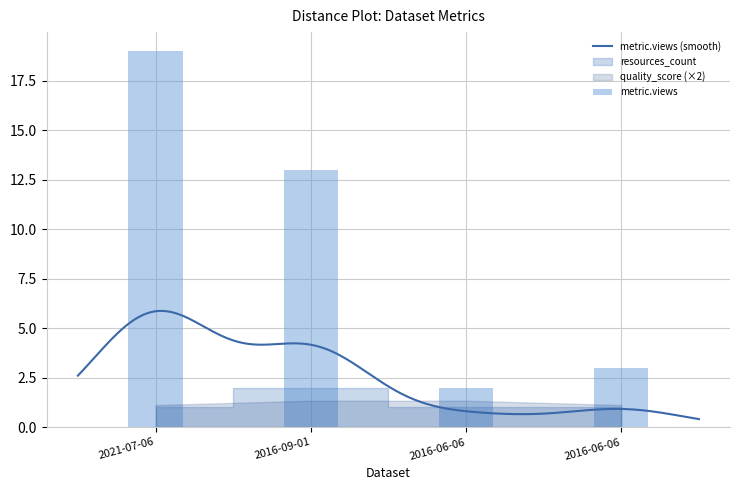

How many categories are shown in the chart?

4